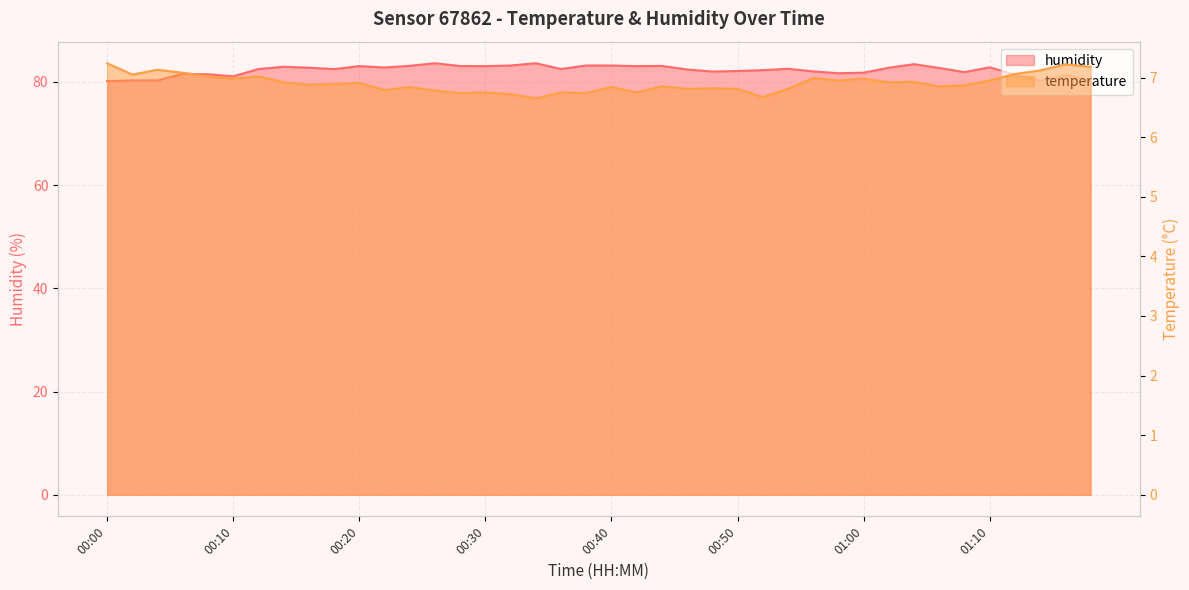

What is the average value of the humidity series?

82.3